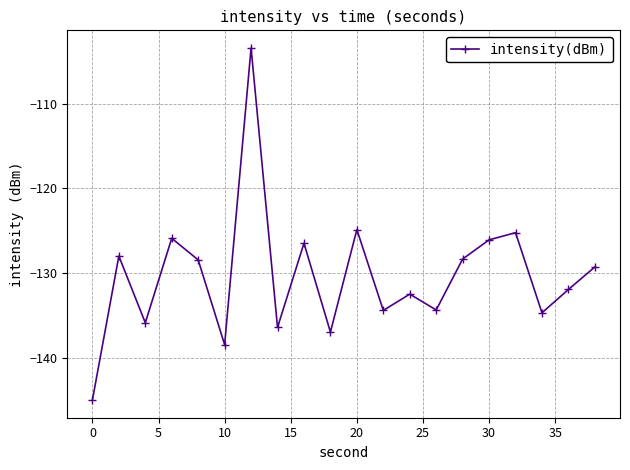

How many interior local peaks (higher than both neighbors) does the data have?

7